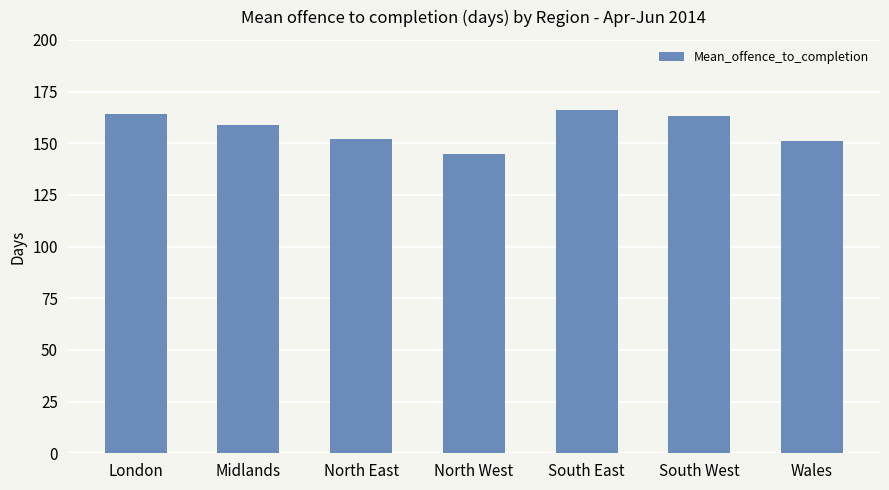

What position from the right is London?

7